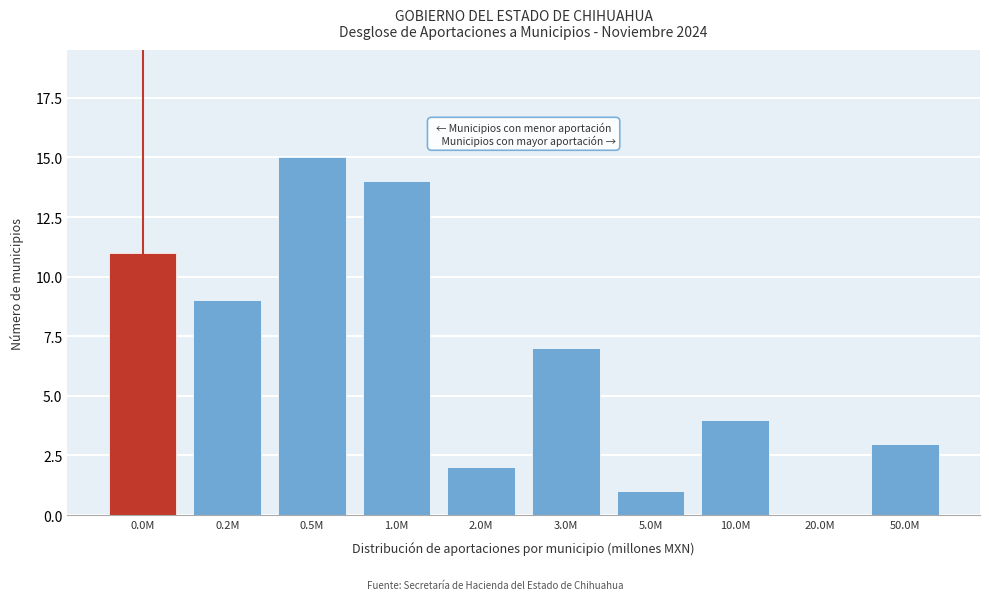

Reading right to left, extract all data points from this chart.

50.0M=3	20.0M=0	10.0M=4	5.0M=1	3.0M=7	2.0M=2	1.0M=14	0.5M=15	0.2M=9	0.0M=11